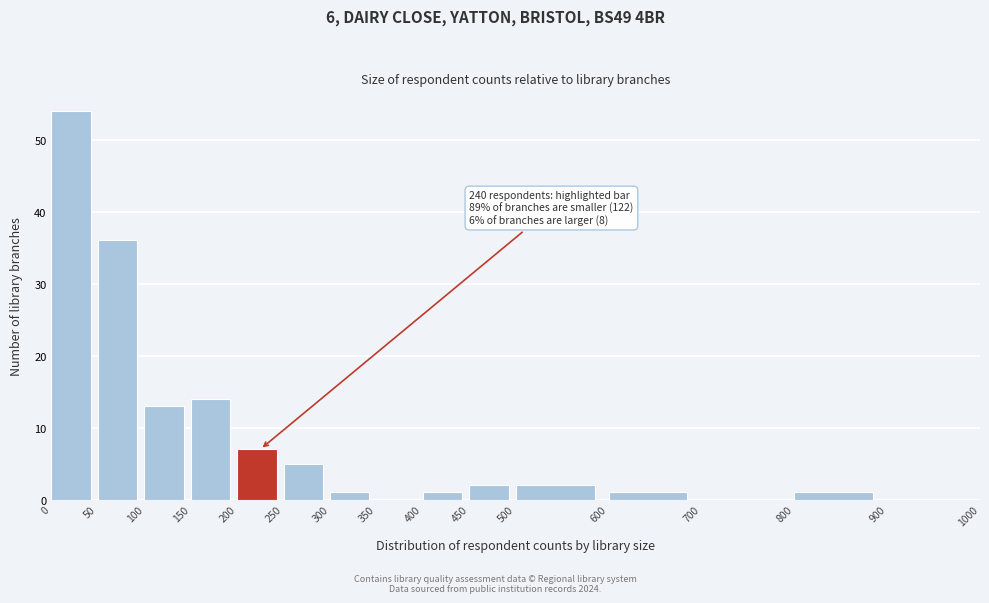

Which range on the x-axis has the tallest bar?

0 to 50